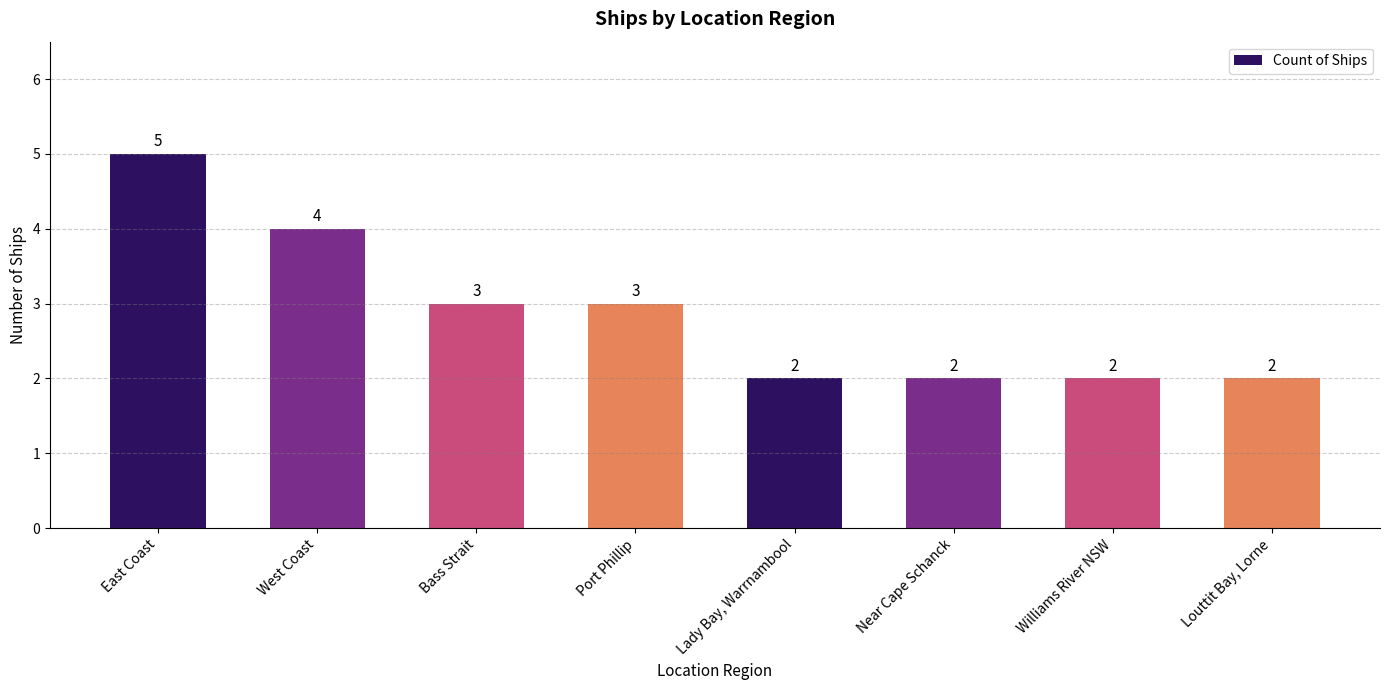

True or false: the data shows 9 at East Coast.

False